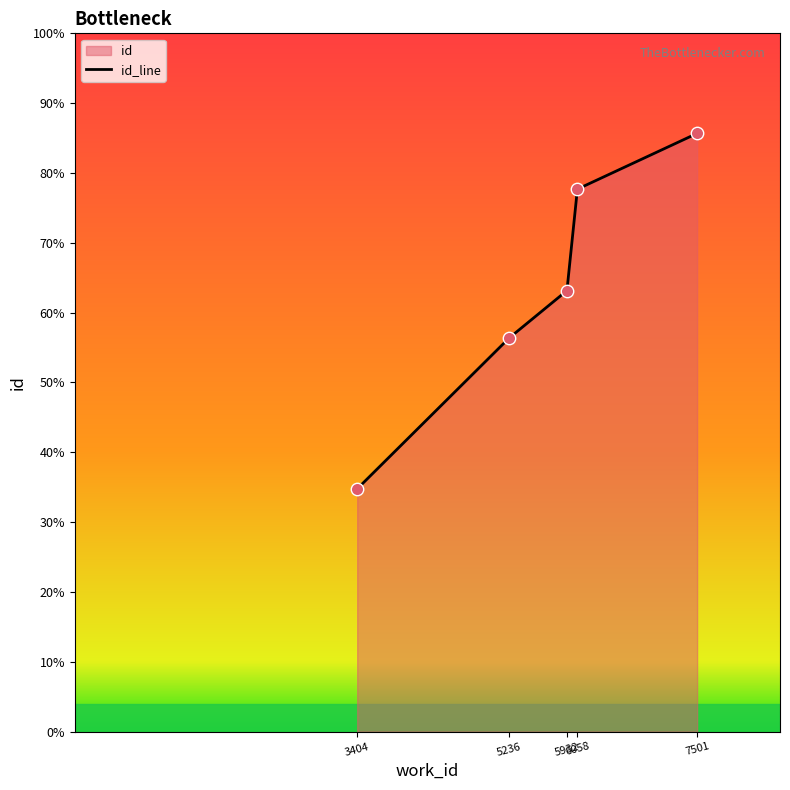

What is the ratio of the value at 7501 to the value at 5236?

1.5